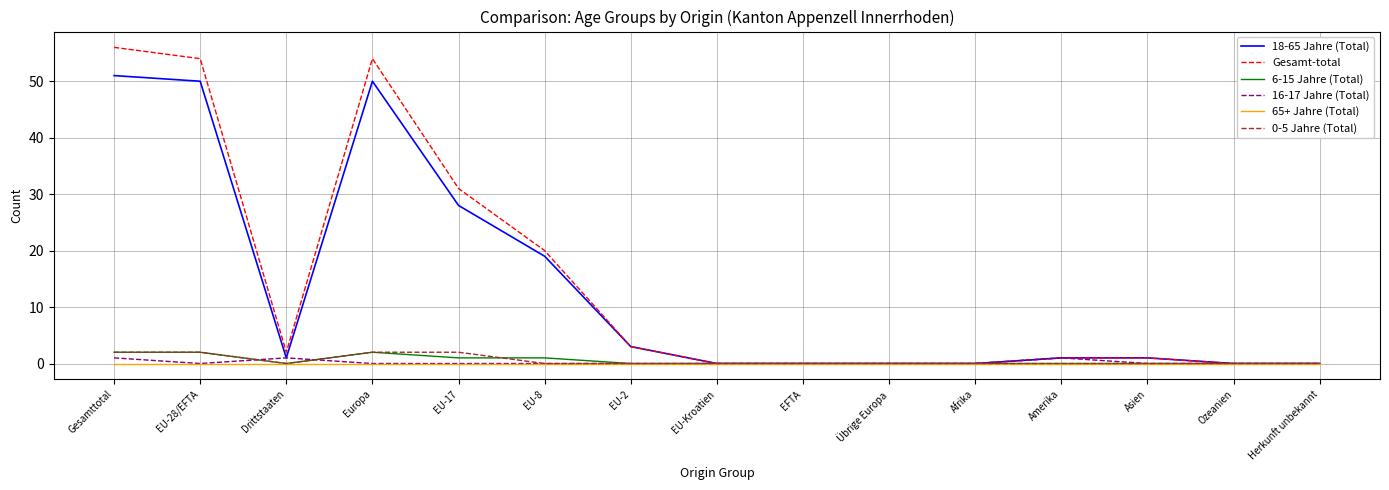

Which series has the widest spread of values?

Gesamt-total